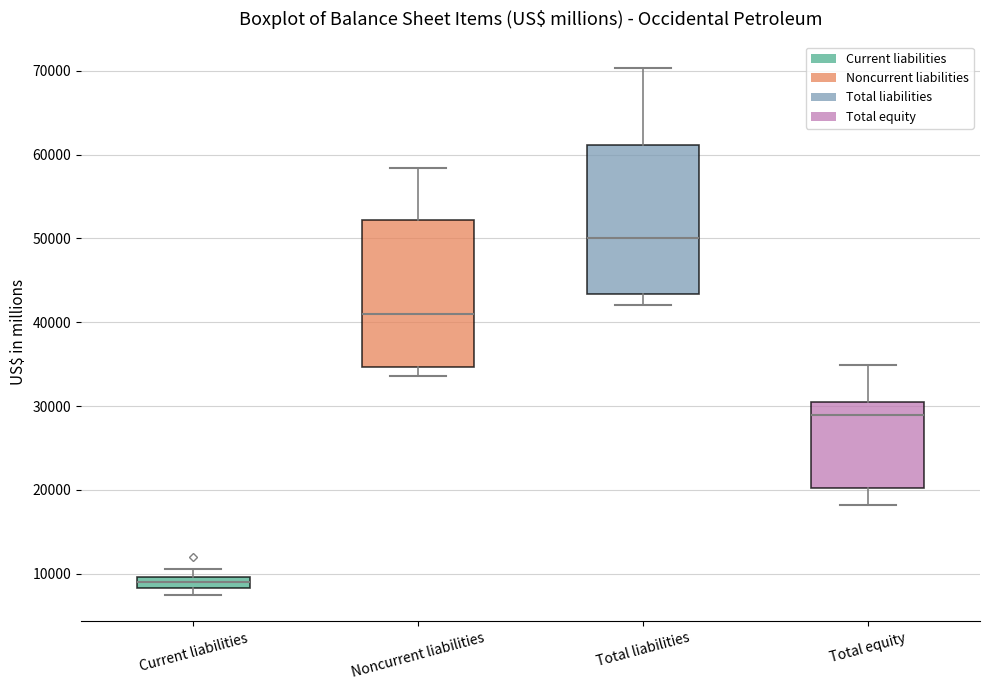

Where does the median line of the box for Current liabilities sit on the y-axis? The values are not printed on the chart, so give them approximately, as read against the axis.

9000